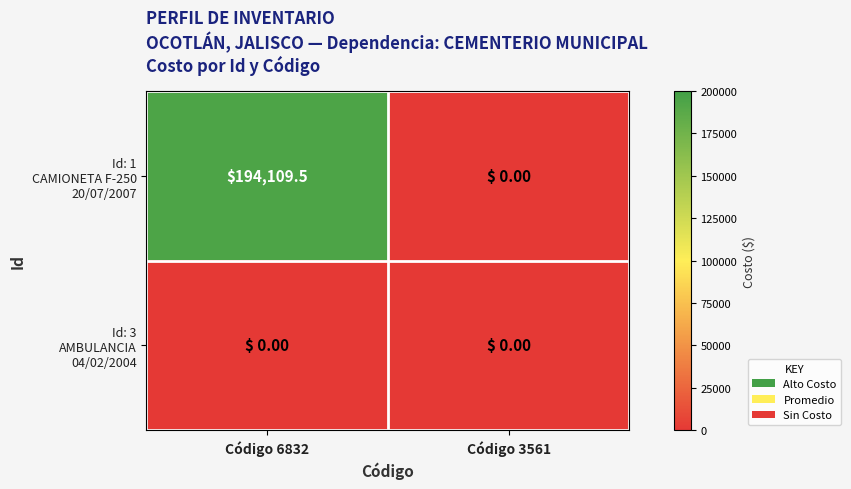

At which category is the sum across all series the highest?

Código 6832